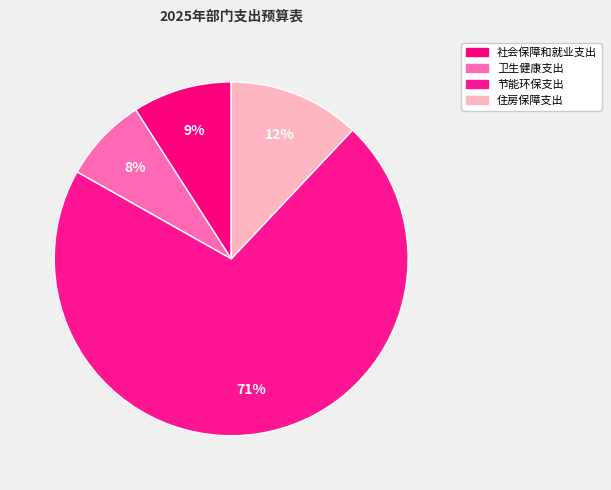

What percentage is the 住房保障支出 slice, to the nearest percent?

12%